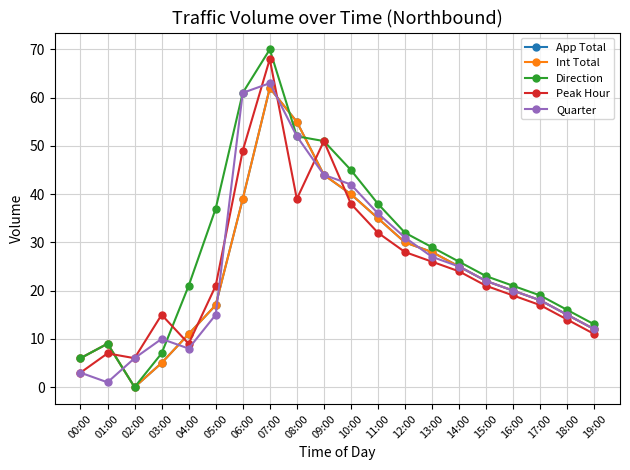

Read the Peak Hour value at 01:00.

7